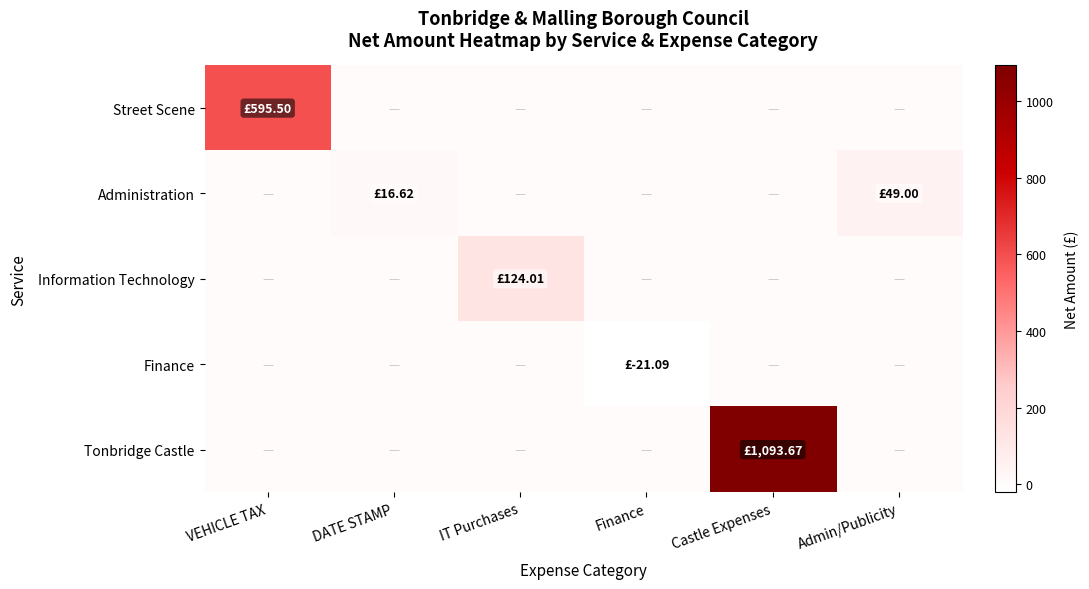

Reading left to right, what are all the values shown in this chart?

Street Scene: VEHICLE TAX=595.5	DATE STAMP=0.0	IT Purchases=0.0	Finance=0.0	Castle Expenses=0.0	Admin/Publicity=0.0
Administration: VEHICLE TAX=0.0	DATE STAMP=16.6	IT Purchases=0.0	Finance=0.0	Castle Expenses=0.0	Admin/Publicity=49.0
Information Technology: VEHICLE TAX=0.0	DATE STAMP=0.0	IT Purchases=124.0	Finance=0.0	Castle Expenses=0.0	Admin/Publicity=0.0
Finance: VEHICLE TAX=0.0	DATE STAMP=0.0	IT Purchases=0.0	Finance=-21.1	Castle Expenses=0.0	Admin/Publicity=0.0
Tonbridge Castle: VEHICLE TAX=0.0	DATE STAMP=0.0	IT Purchases=0.0	Finance=0.0	Castle Expenses=1093.7	Admin/Publicity=0.0